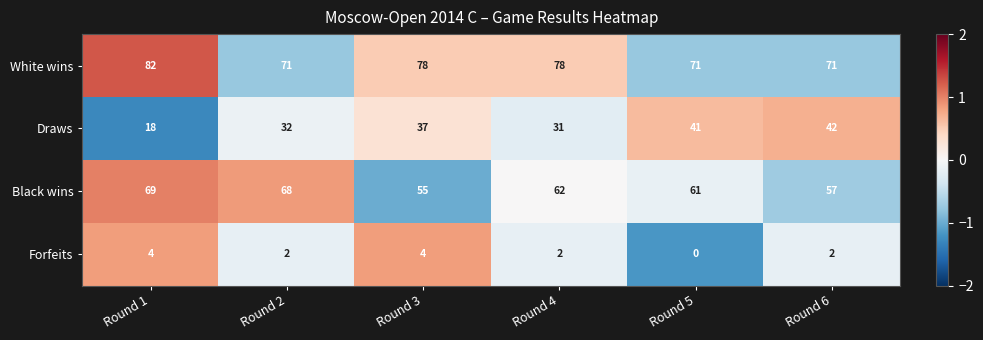

What is the spread (max minus min) of values at Round 2?

69